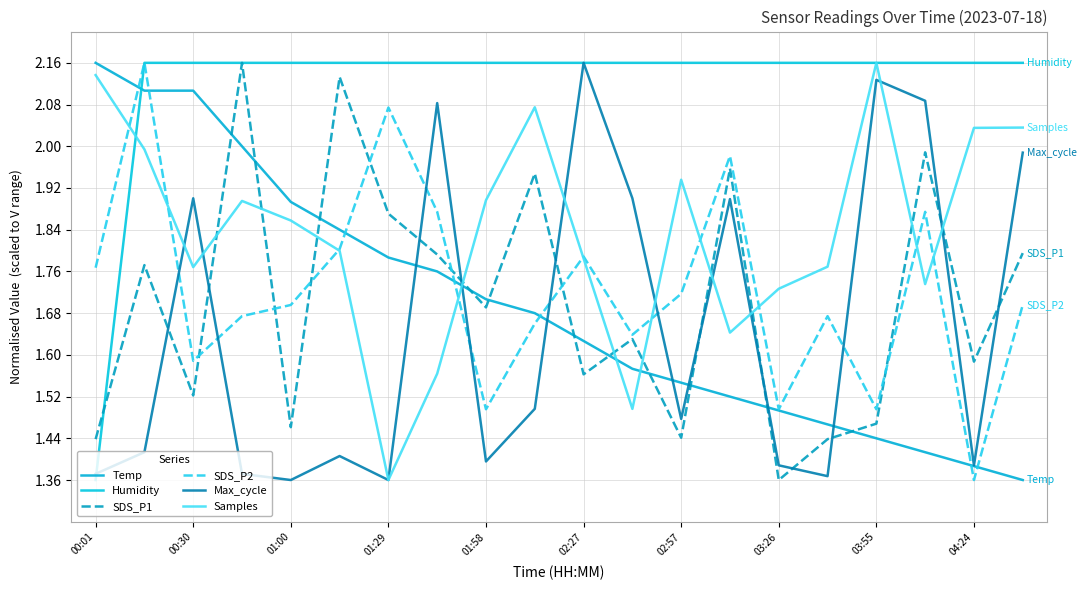

In SDS_P1, how many points are lower than both neighbors (excluding endpoints)?

7